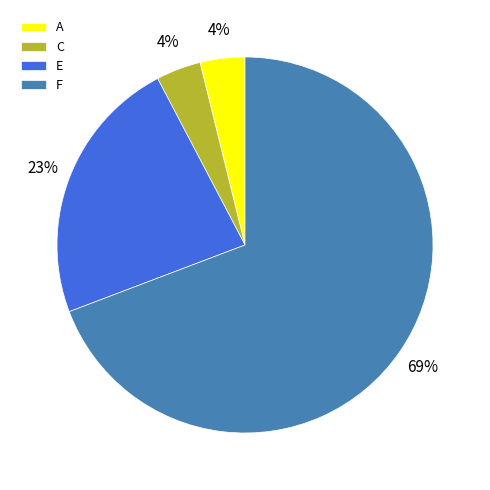

The F slice represents 69% of the pie. True or false?

True